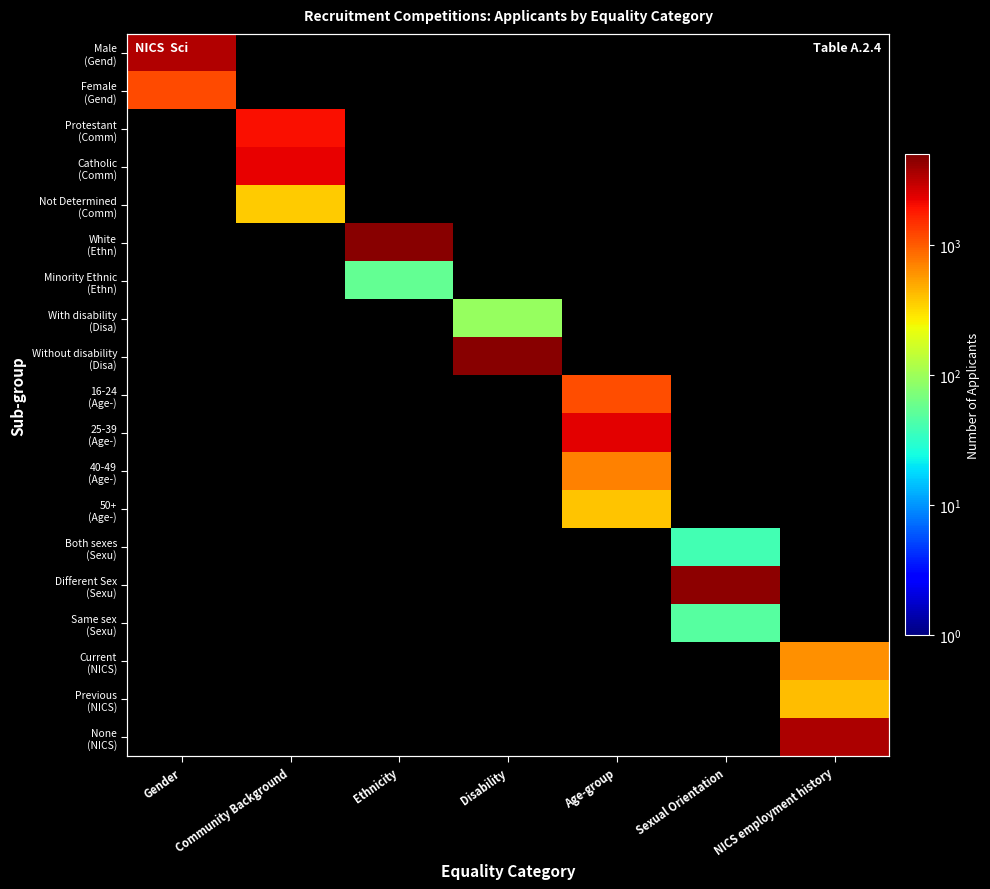

What is the difference between the highest and lowest values at Ethnicity?

4557